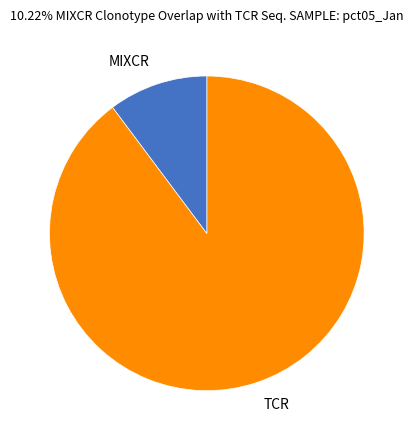

How many segments does this pie chart have?

2